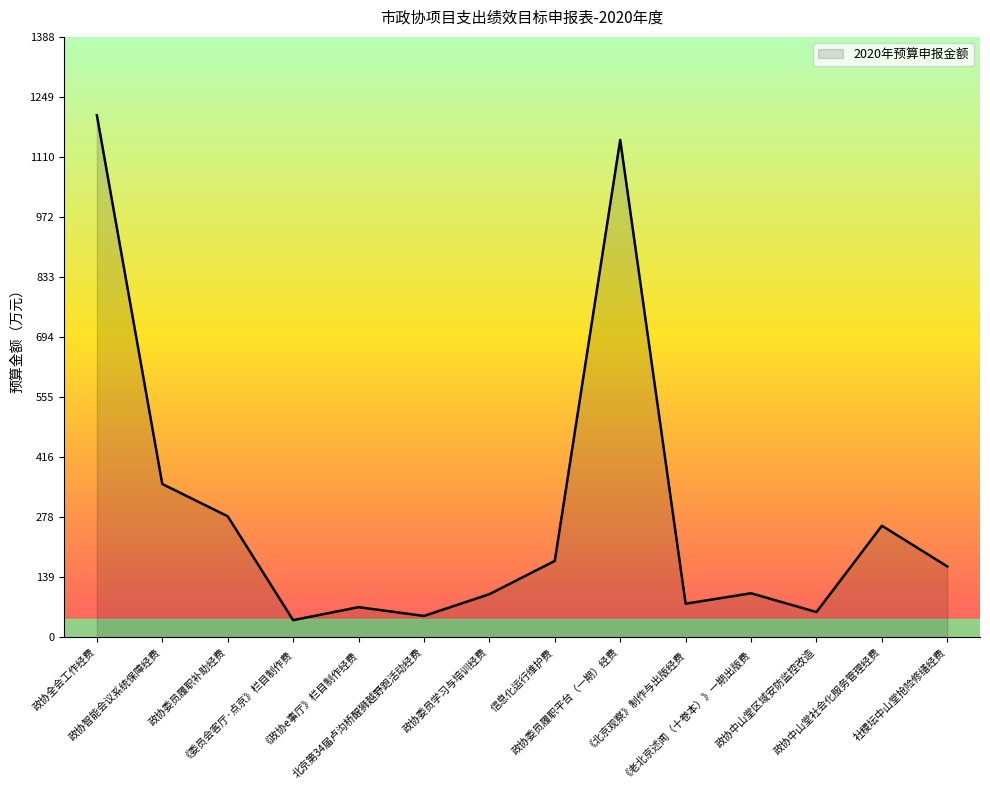

Is it true that the value at 政协委员学习与培训经费 is 173.6?

False